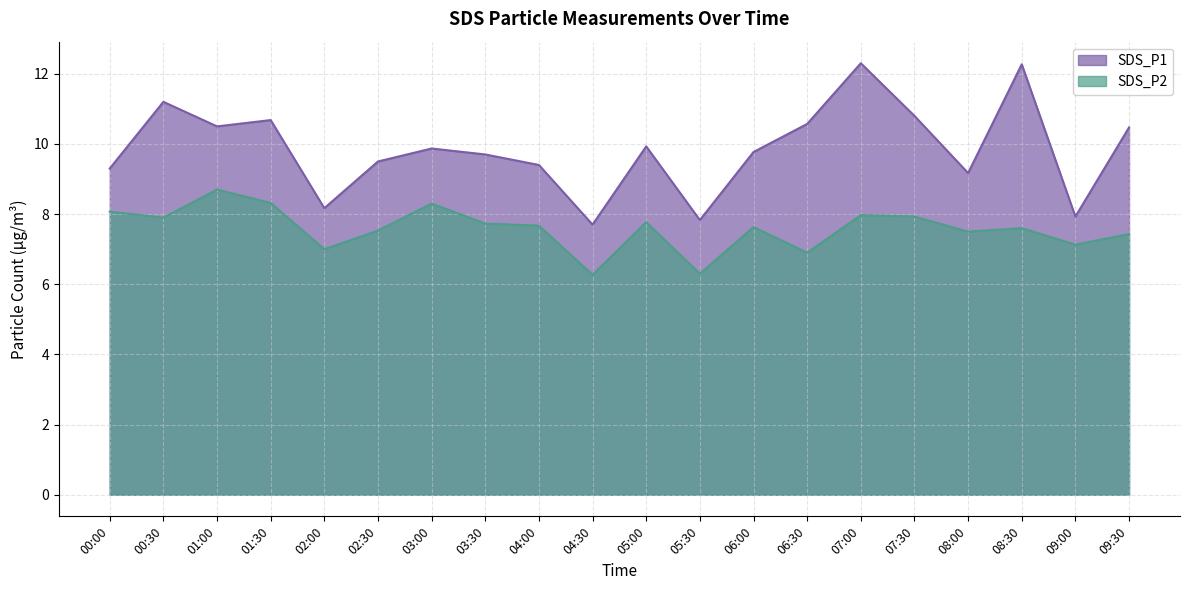

At which category does the chart reach its peak across all series?

07:00